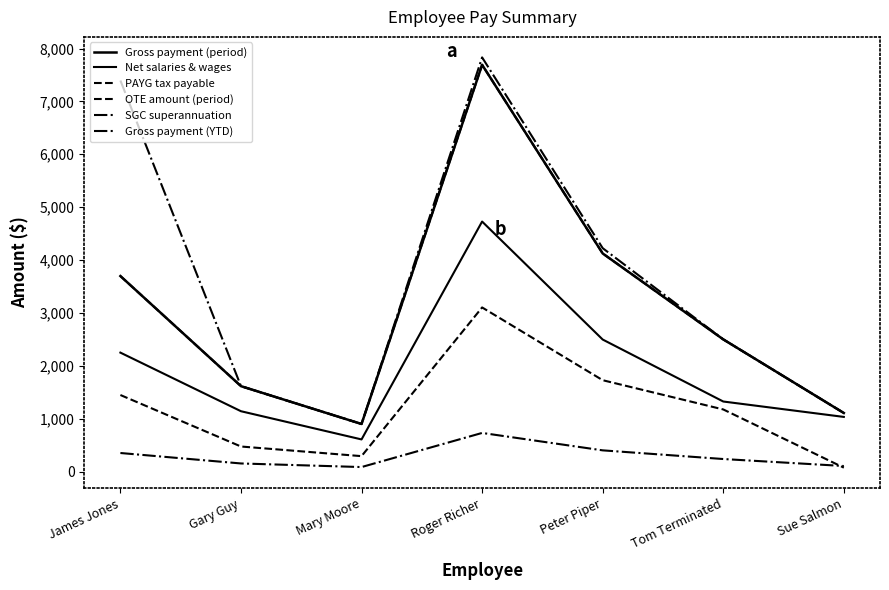

Does the chart have visible grid lines?

No